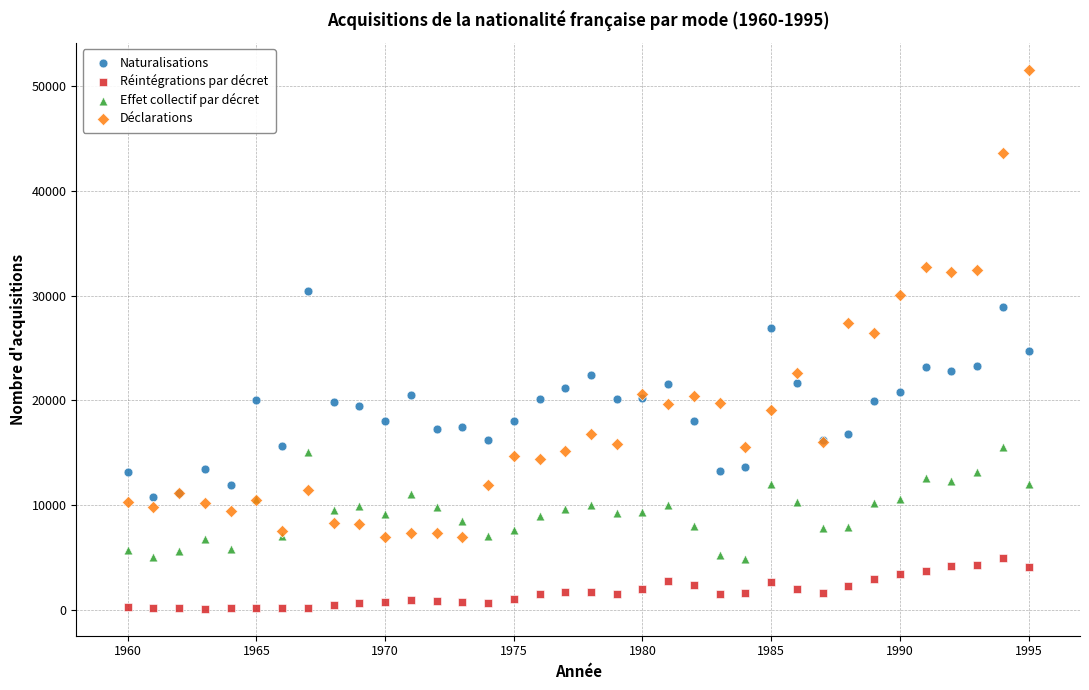

What is the X range (max minus min) for the scatter plot?

35